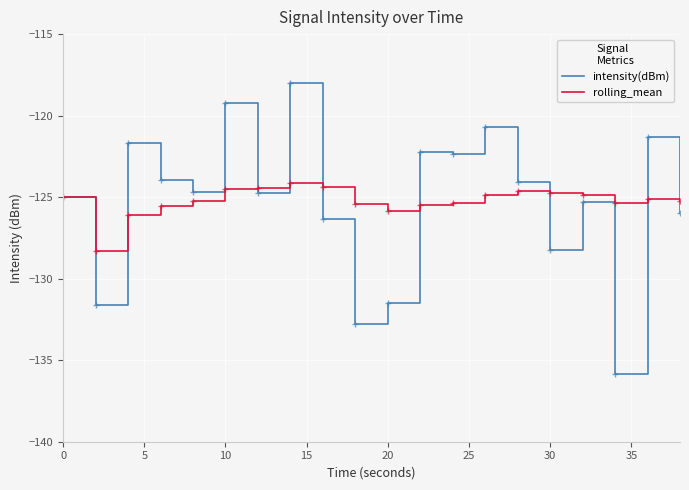

What is the smallest value displayed?

-135.8